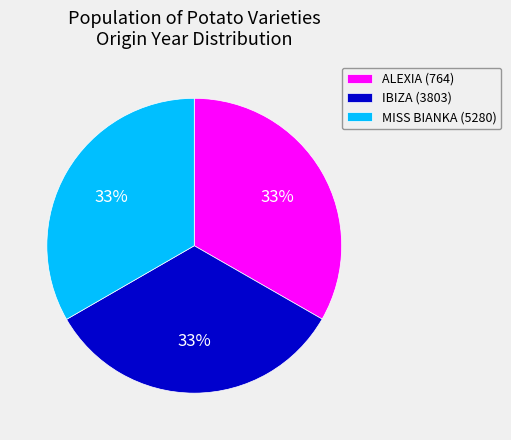

Approximately how many times larger is the value at IBIZA (3803) compared to MISS BIANKA (5280)?

1.0